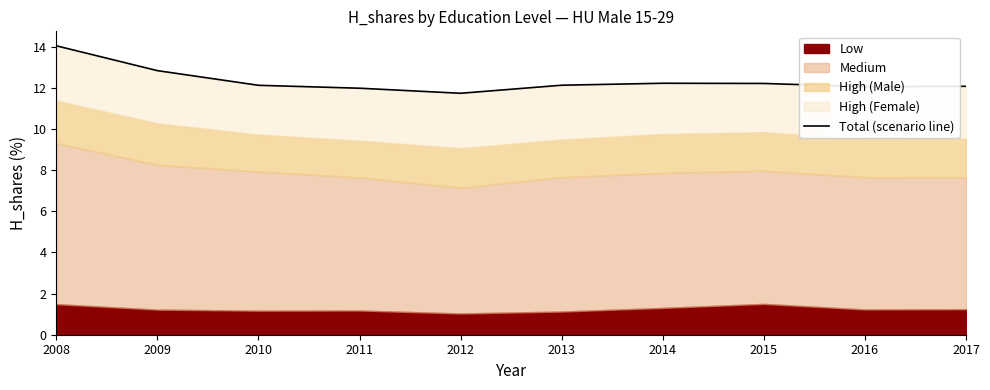

Which category has the highest value across all series?

2008